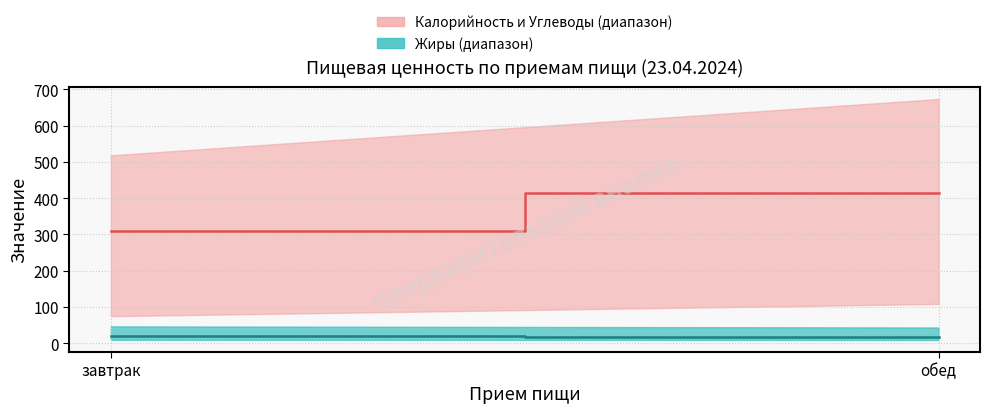

What is the spread (max minus min) of values at обед?

656.4